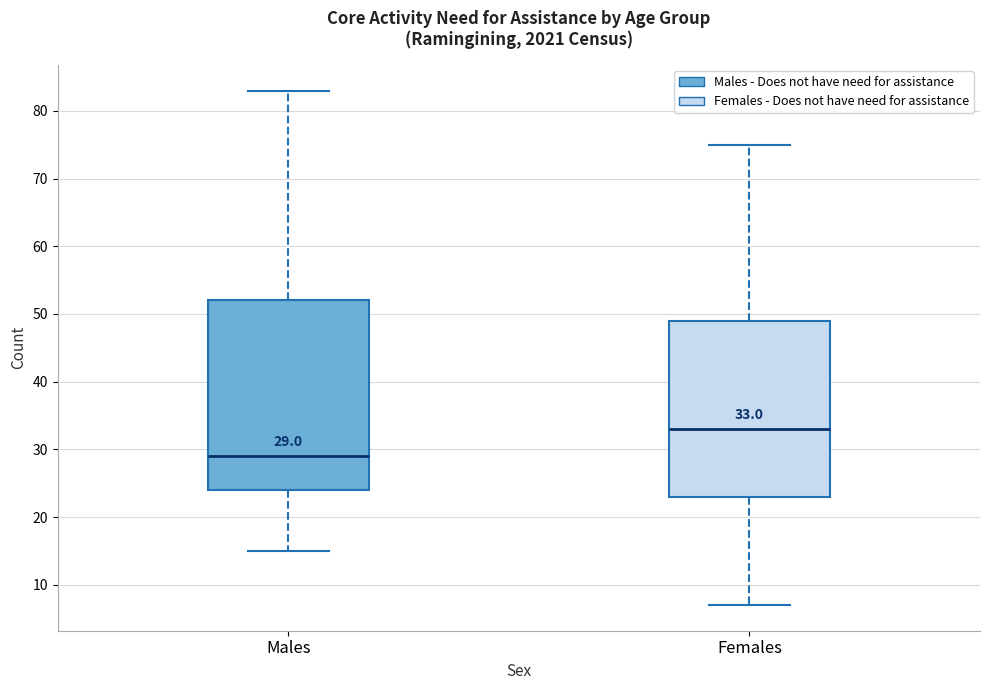

Which box's median line is the lowest?

Males